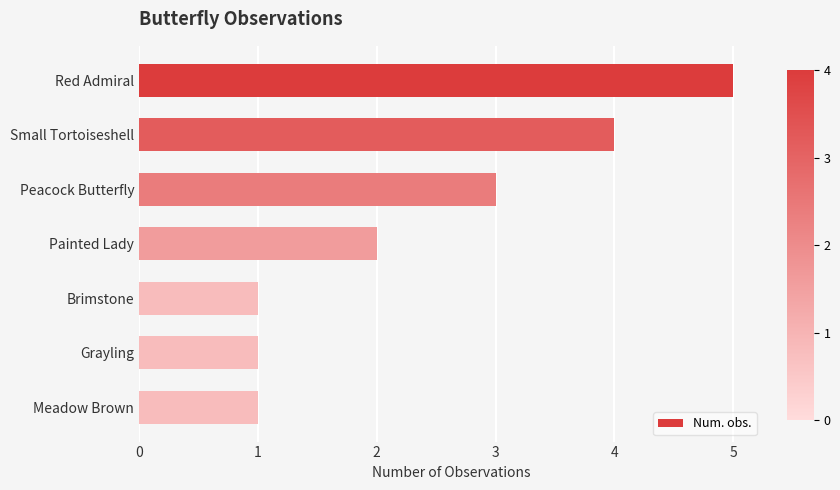

What is the difference between the maximum and minimum values?

4